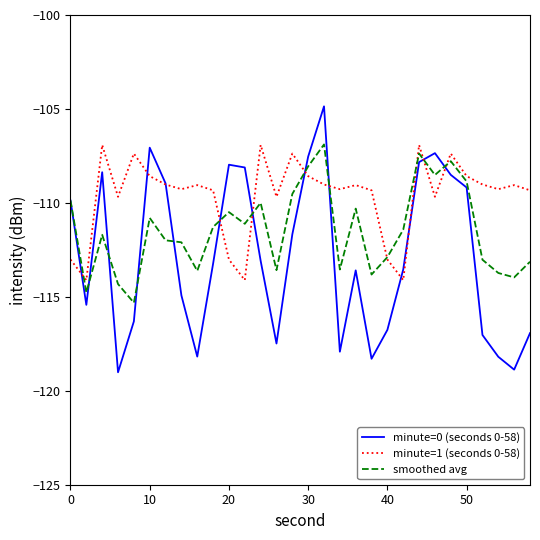

How many interior local peaks does the minute=1 (seconds 0-58) series have?

9